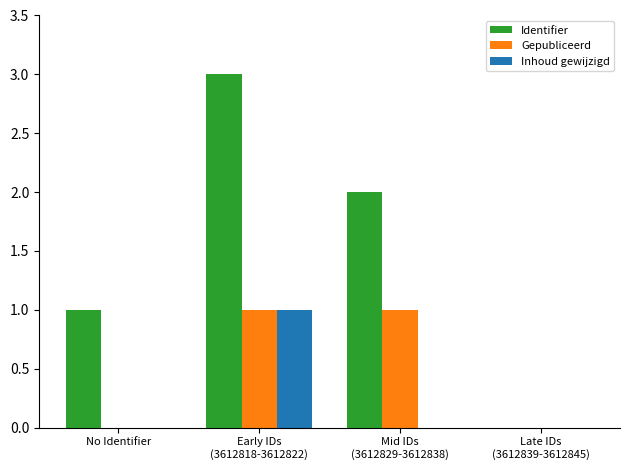

How many series are shown in this chart?

3